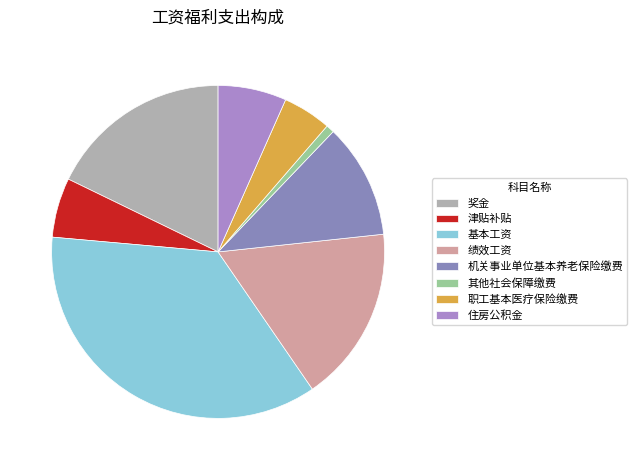

To the nearest percent, what is the difference between the 机关事业单位基本养老保险缴费 and 奖金 slice percentages?

7%